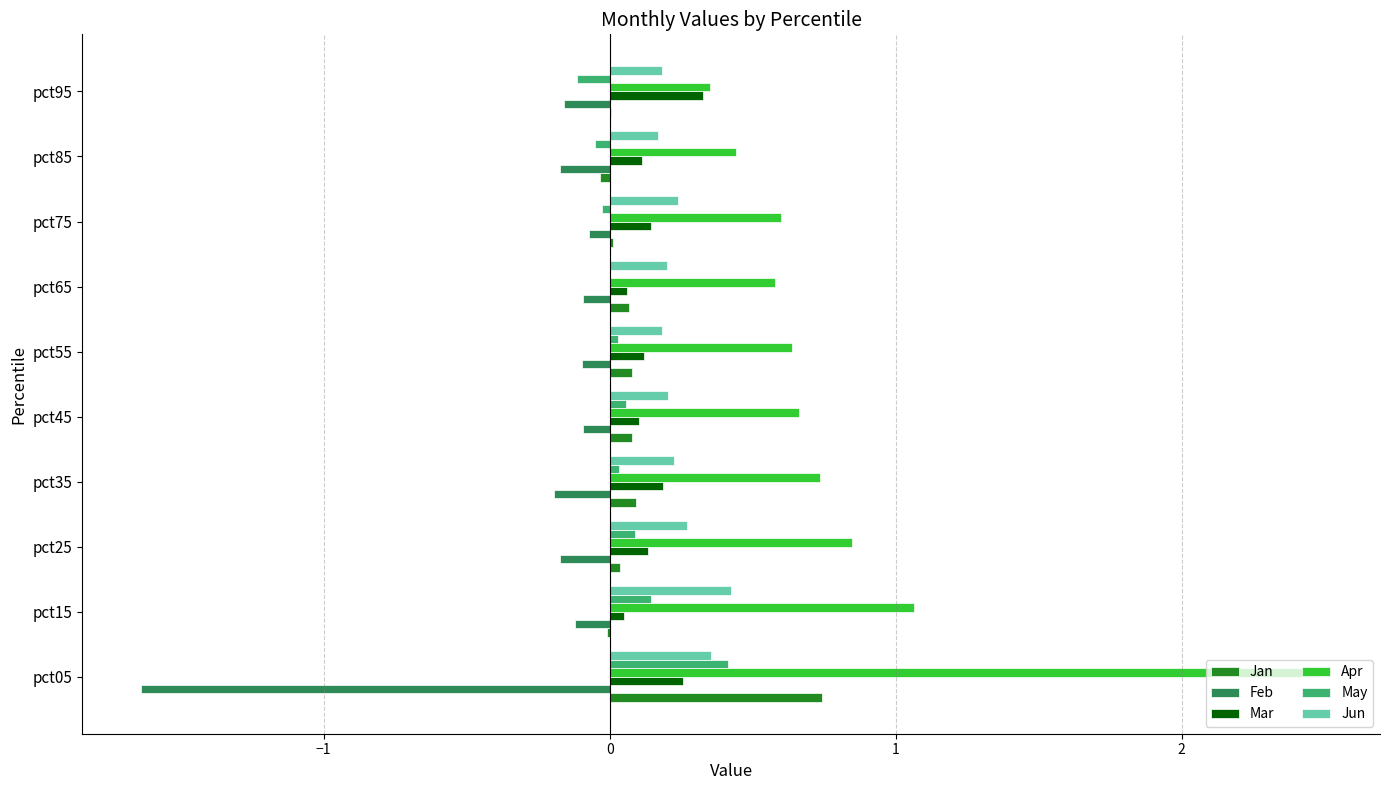

Between pct15 and pct65, which series saw the biggest shift?

Apr